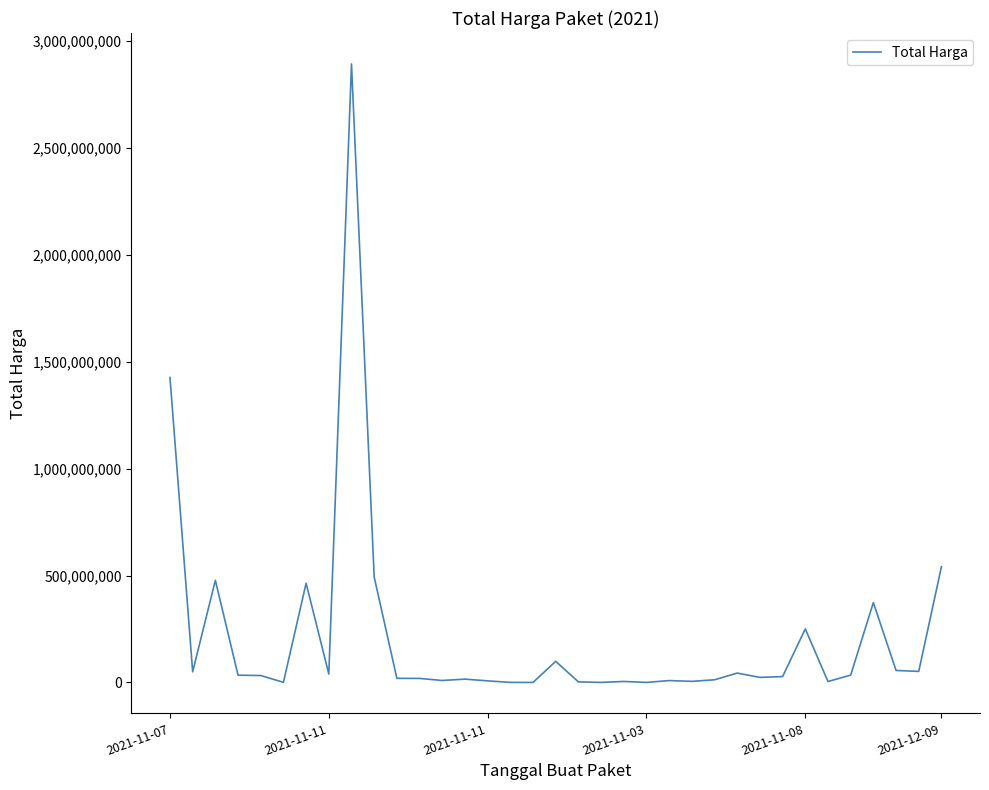

What is the maximum value shown in the chart?

2892122000